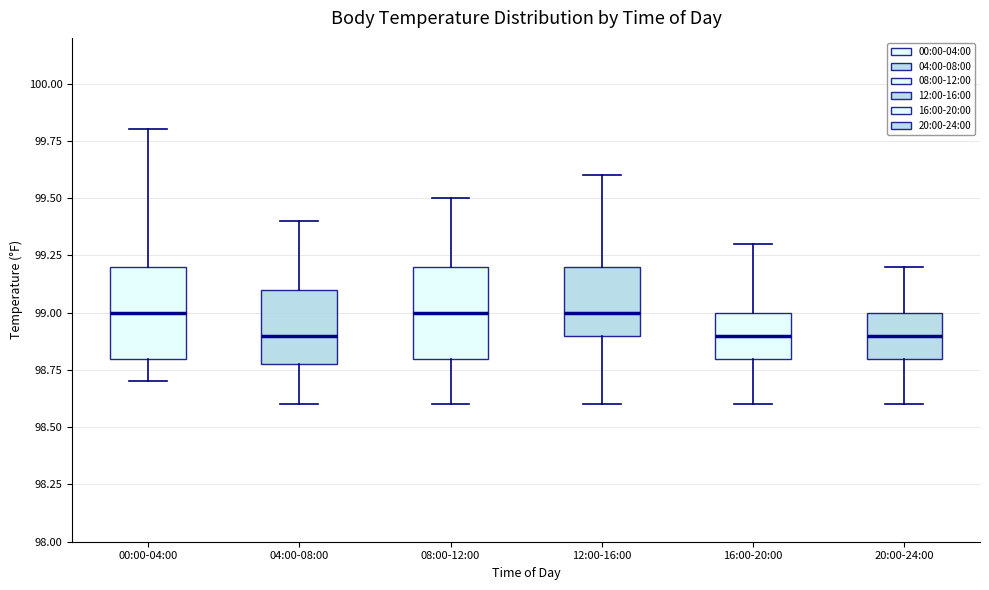

Reading left to right, read every box against the y-axis: the position of its median line, the range the box covers, and the ends of its whiskers. The values are not printed on the chart, so give them approximately, as read against the axis.

00:00-04:00: median 99.0, box 98.8 to 99.2, whiskers 98.7 to 99.8
04:00-08:00: median 98.9, box 98.8 to 99.1, whiskers 98.6 to 99.4
08:00-12:00: median 99.0, box 98.8 to 99.2, whiskers 98.6 to 99.5
12:00-16:00: median 99.0, box 98.9 to 99.2, whiskers 98.6 to 99.6
16:00-20:00: median 98.9, box 98.8 to 99.0, whiskers 98.6 to 99.3
20:00-24:00: median 98.9, box 98.8 to 99.0, whiskers 98.6 to 99.2